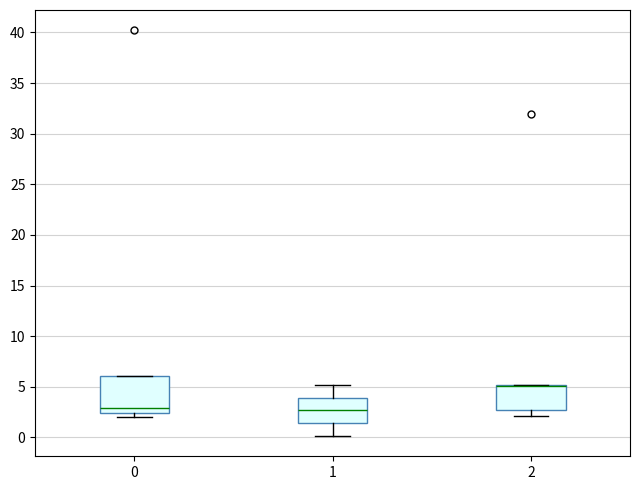

Reading left to right, transcribe this box plot: for each box, give where its median line is, the range the box spans, and where its two whiskers end, as read against the y-axis. The values are not printed on the chart, so give them approximately, as read against the axis.

0: median 3.0, box 2.5 to 6.0, whiskers 2.0 to 6.0
1: median 2.5, box 1.5 to 4.0, whiskers 0.0 to 5.0
2: median 5.0 (drawn on the box's upper edge), box 2.5 to 5.0, whiskers 2.0 to 5.0